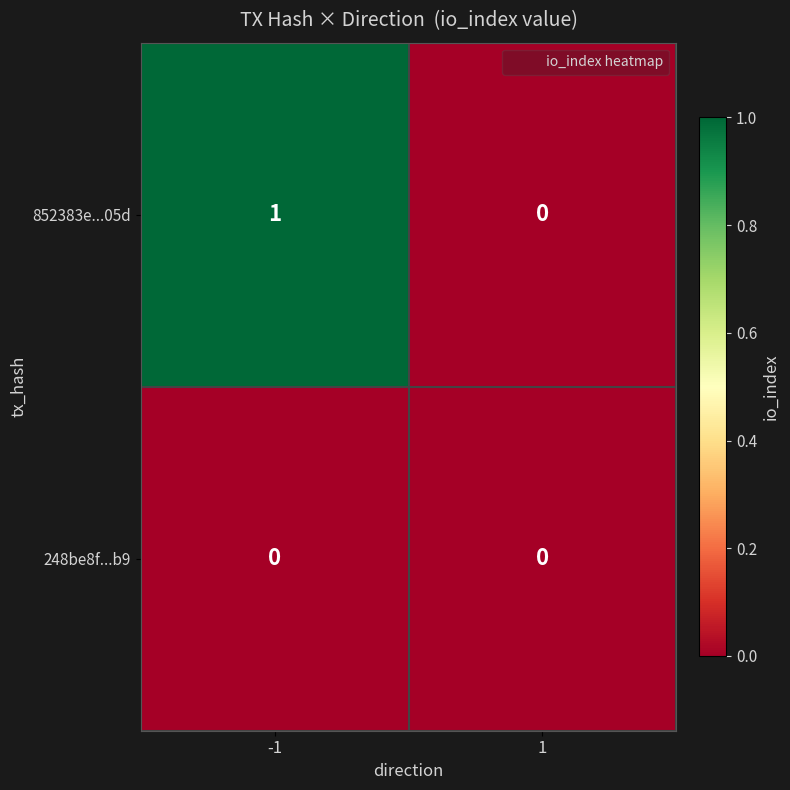

At -1, list the series in order from largest to smallest.

852383e...05d, 248be8f...b9